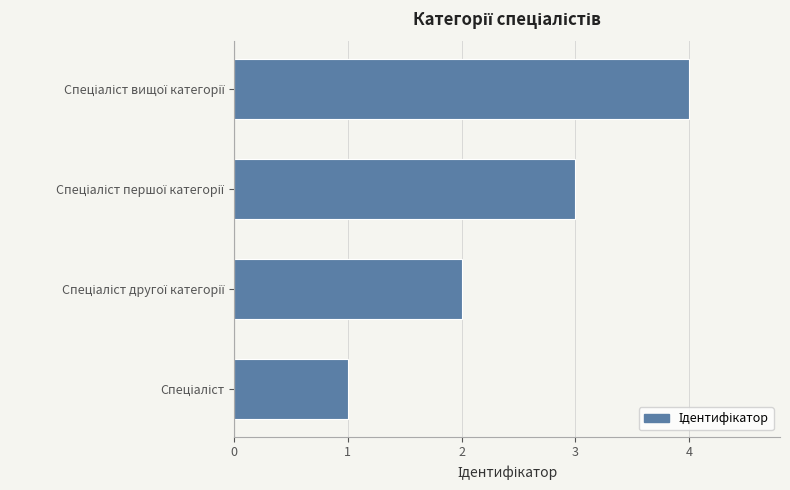

What is the difference between the maximum and minimum values?

3